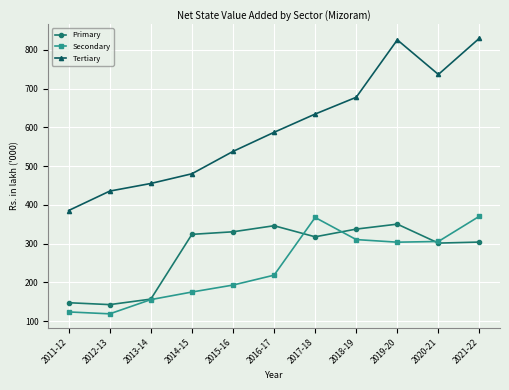

What is the sum of the Primary values at 2013-14 and 2012-13?

300.0